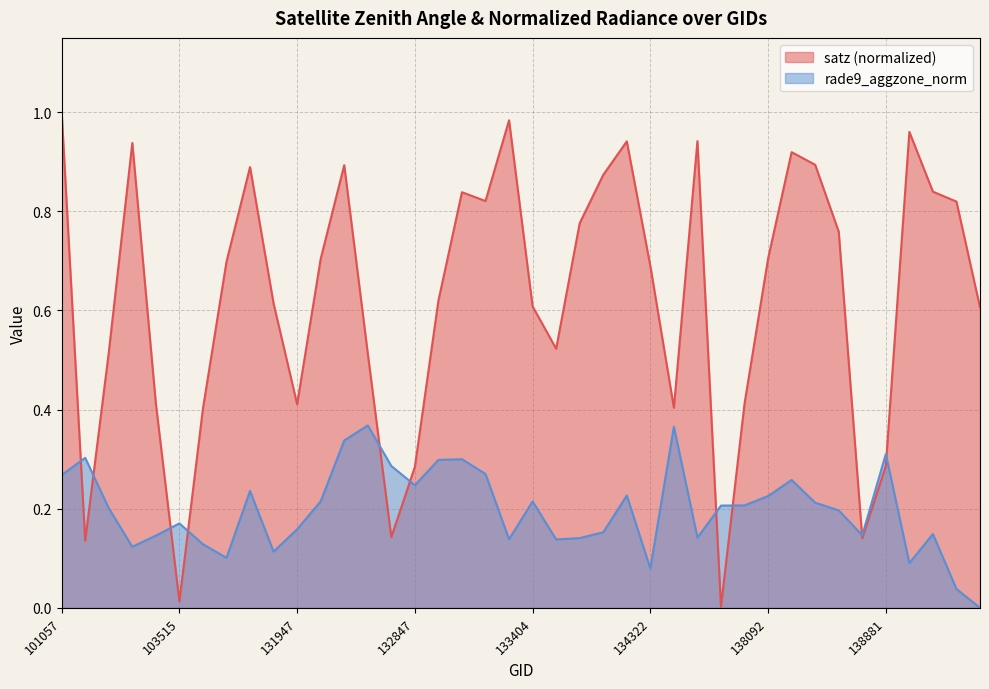

What is the average value of the rade9_aggzone_norm series?

0.2